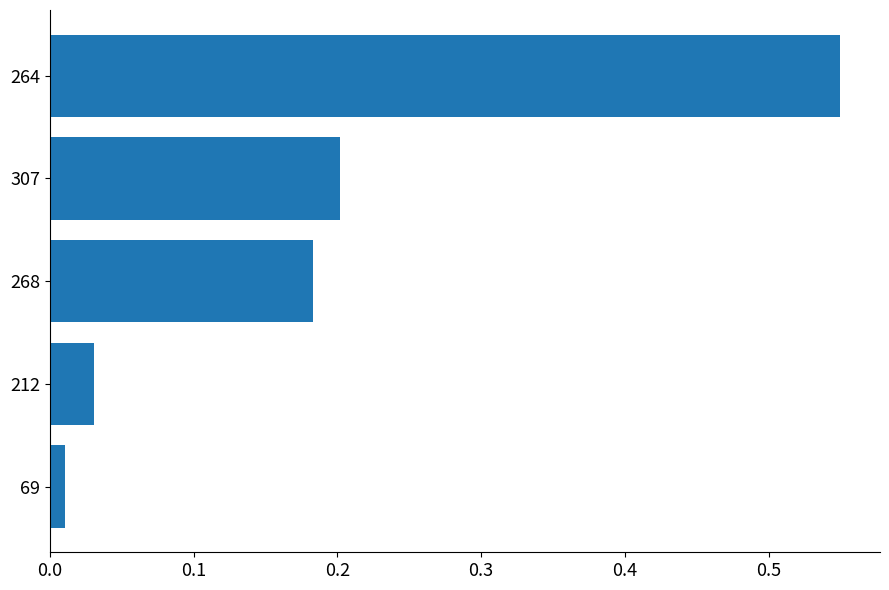

Count the number of data series in this chart.

1